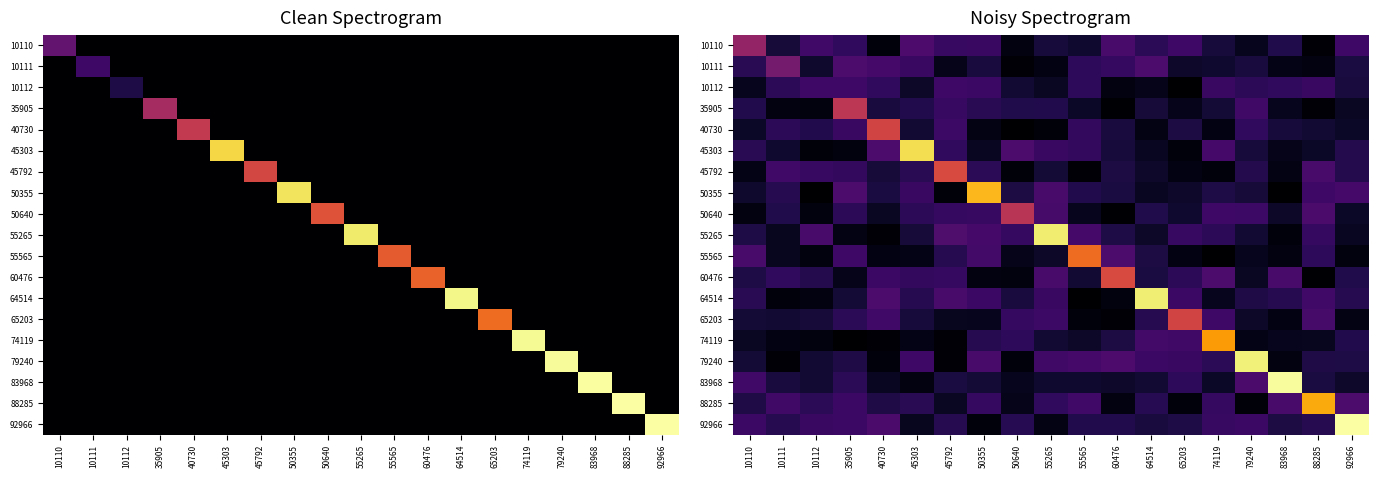

List the labels in order of 40730 value, smallest first.

50640, 55265, 74119, 64514, 50355, 10110, 92966, 88285, 45303, 83968, 60476, 65203, 10112, 10111, 79240, 55565, 35905, 45792, 40730